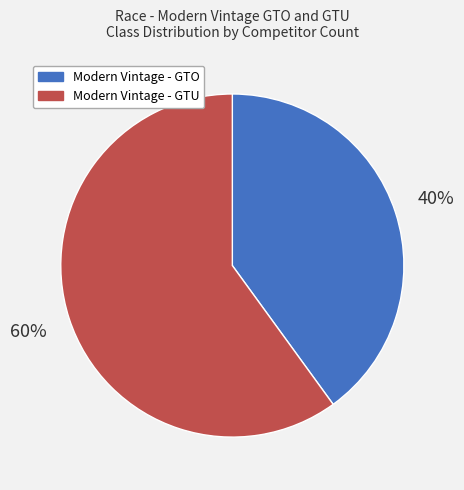

How many segments does this pie chart have?

2